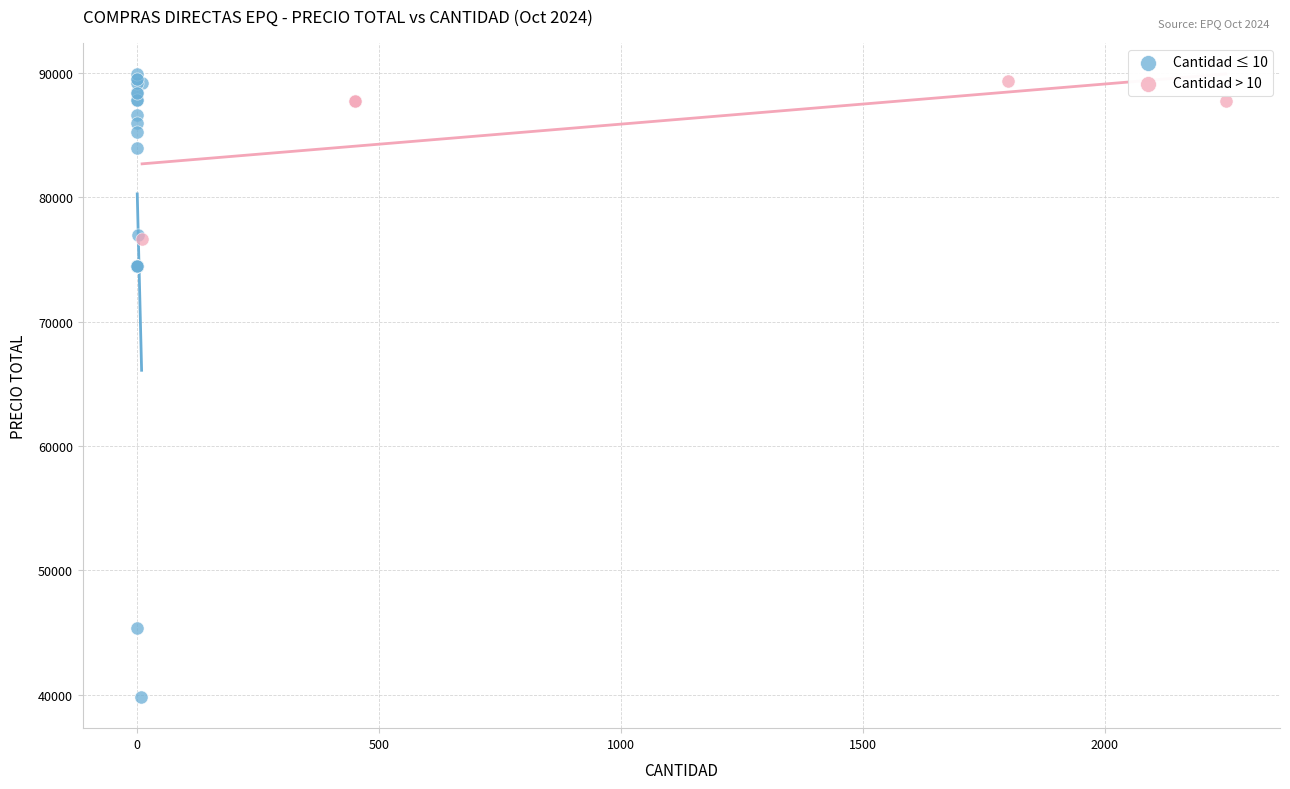

Which series has the largest Y range (max minus min)?

Cantidad ≤ 10